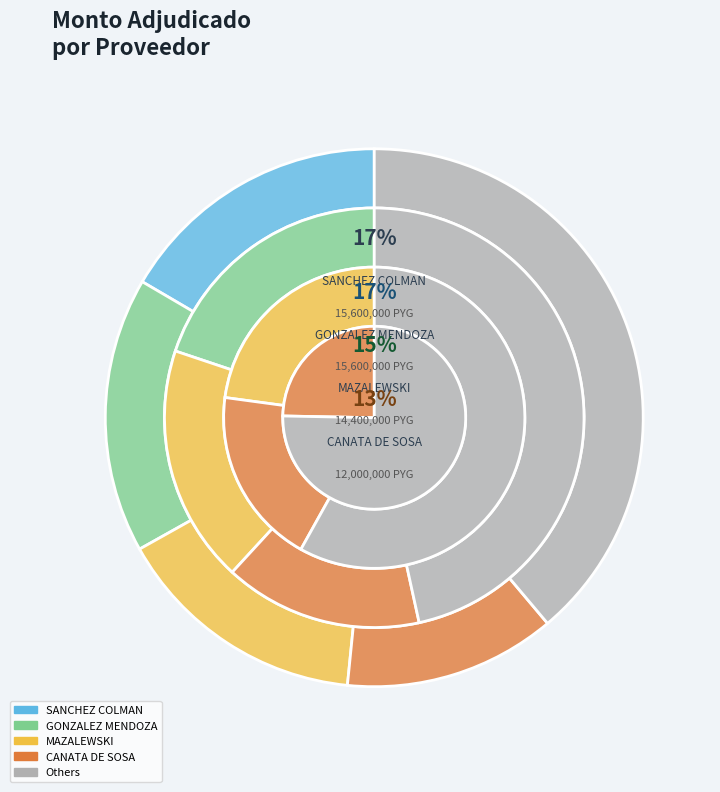

How much of the chart is everything except SANCHEZ COLMAN?

83.4%